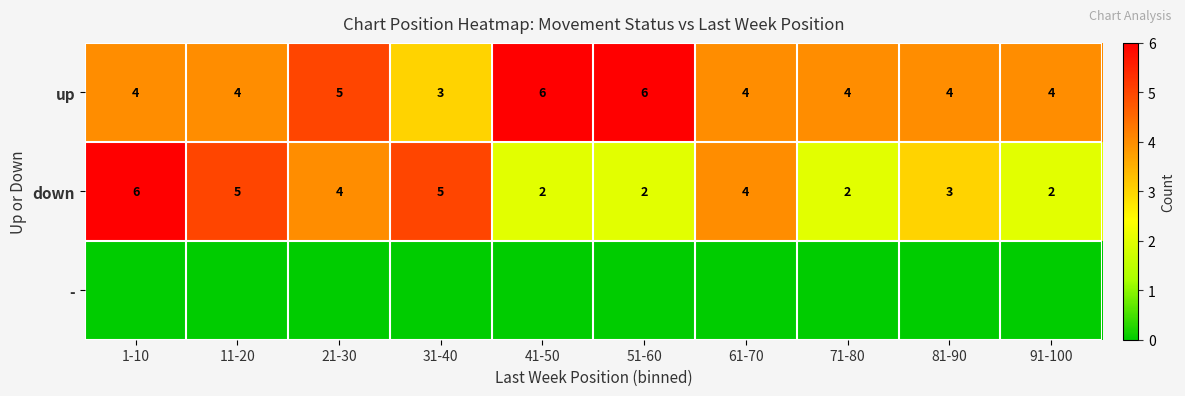

Which label corresponds to the smallest value in the chart?

1-10